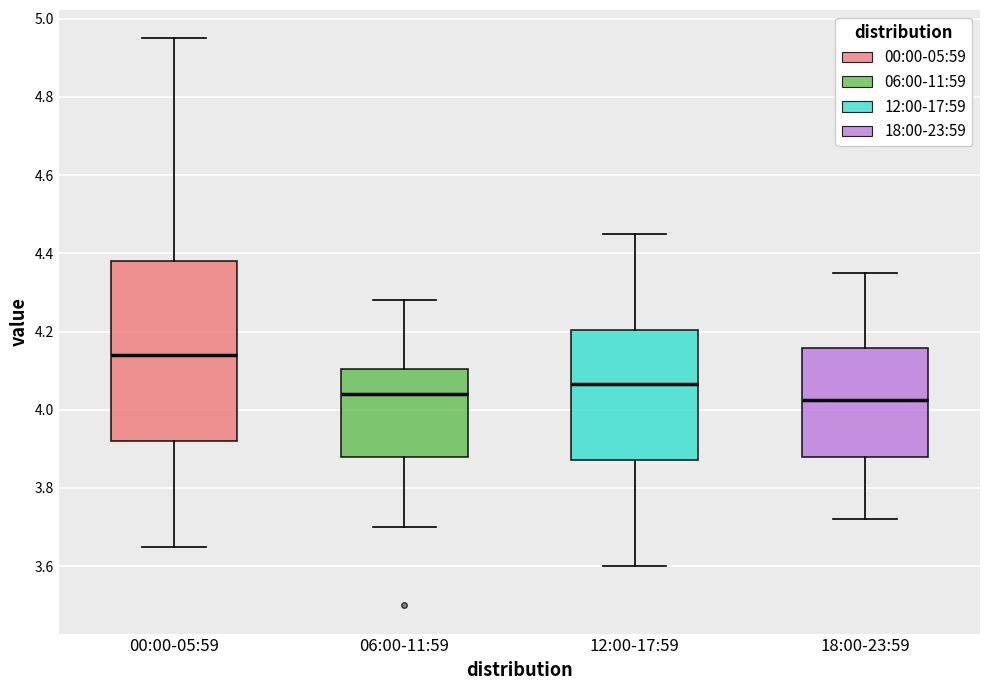

Which box is the tallest, from its lower edge to its upper edge?

00:00-05:59